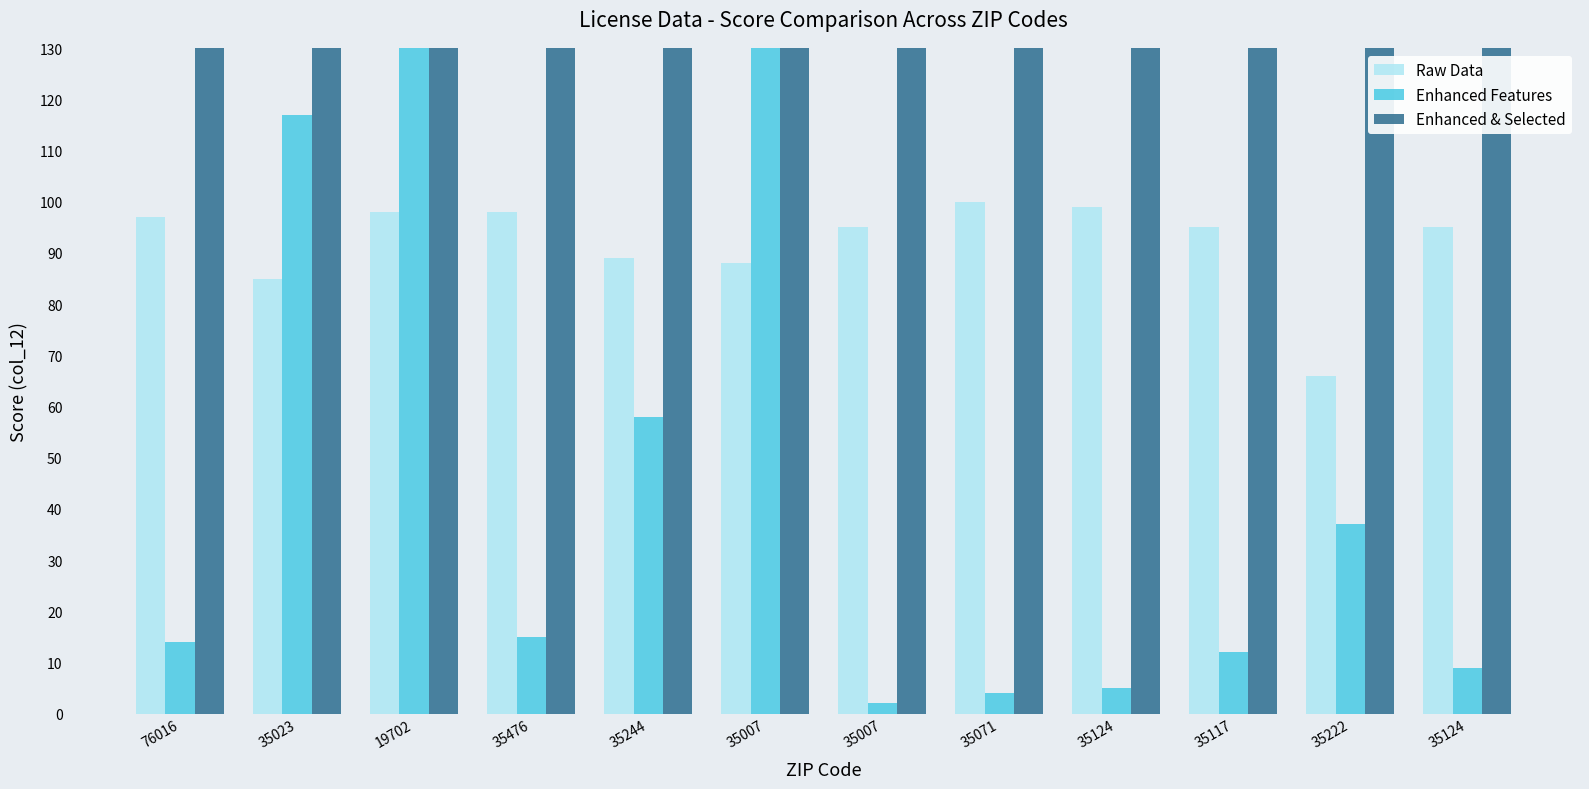

Reading right to left, extract all data points from this chart.

Raw Data: 35124=95	35222=66	35117=95	35124=99	35071=100	35007=95	35007=88	35244=89	35476=98	19702=98	35023=85	76016=97
Enhanced Features: 35124=9	35222=37	35117=12	35124=5	35071=4	35007=2	35007=359	35244=58	35476=15	19702=137	35023=117	76016=14
Enhanced & Selected: 35124=1989	35222=1984	35117=2014	35124=2014	35071=1992	35007=2000	35007=2010	35244=2016	35476=2009	19702=2001	35023=1987	76016=1954